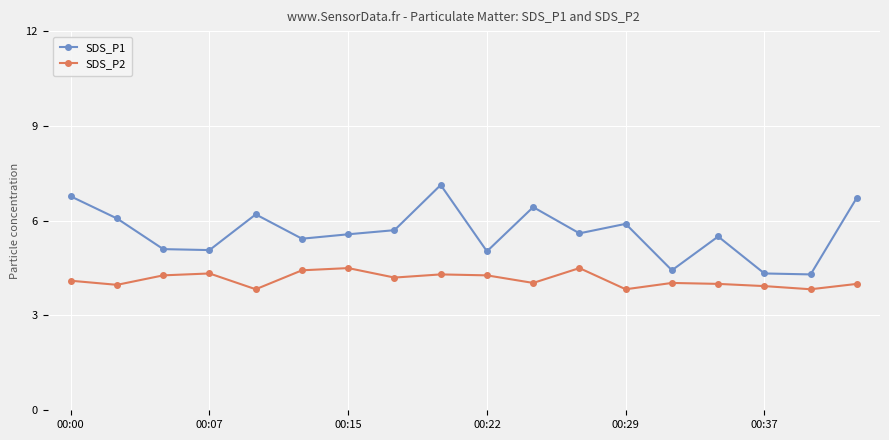

What is the value of the SDS_P1 point at the 1st from the left?

6.8